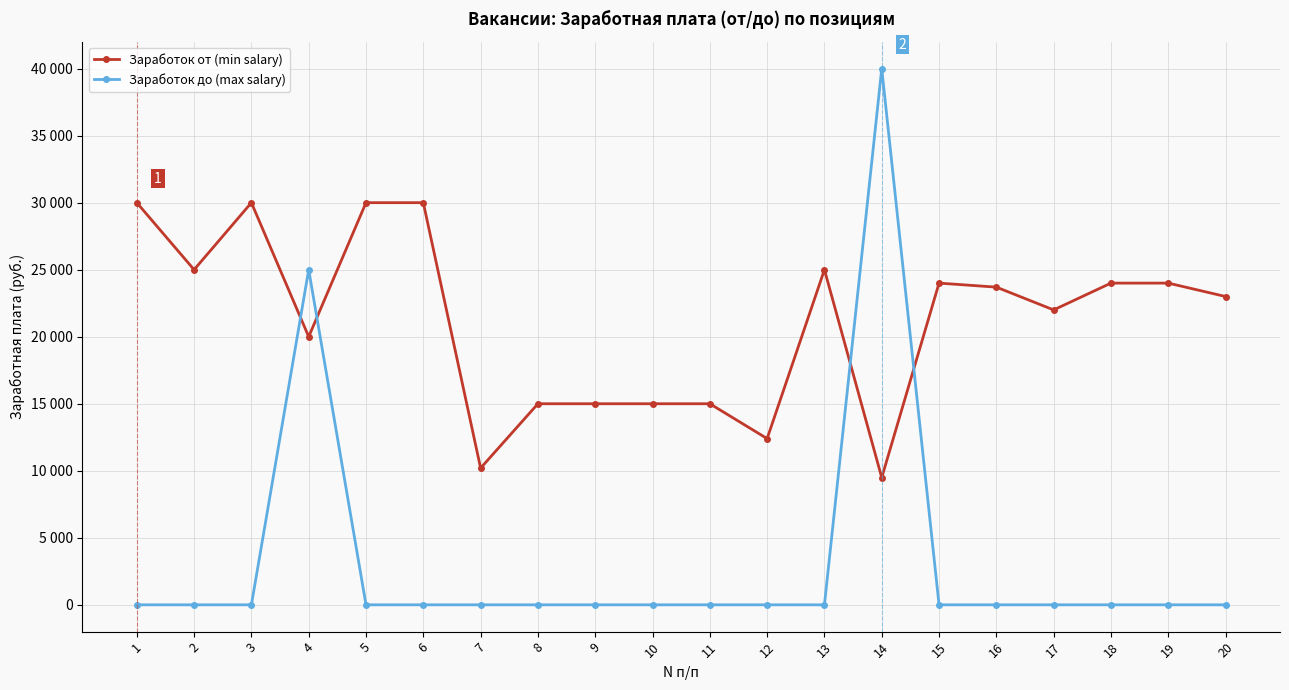

Is this an area chart (filled region under the line)?

No